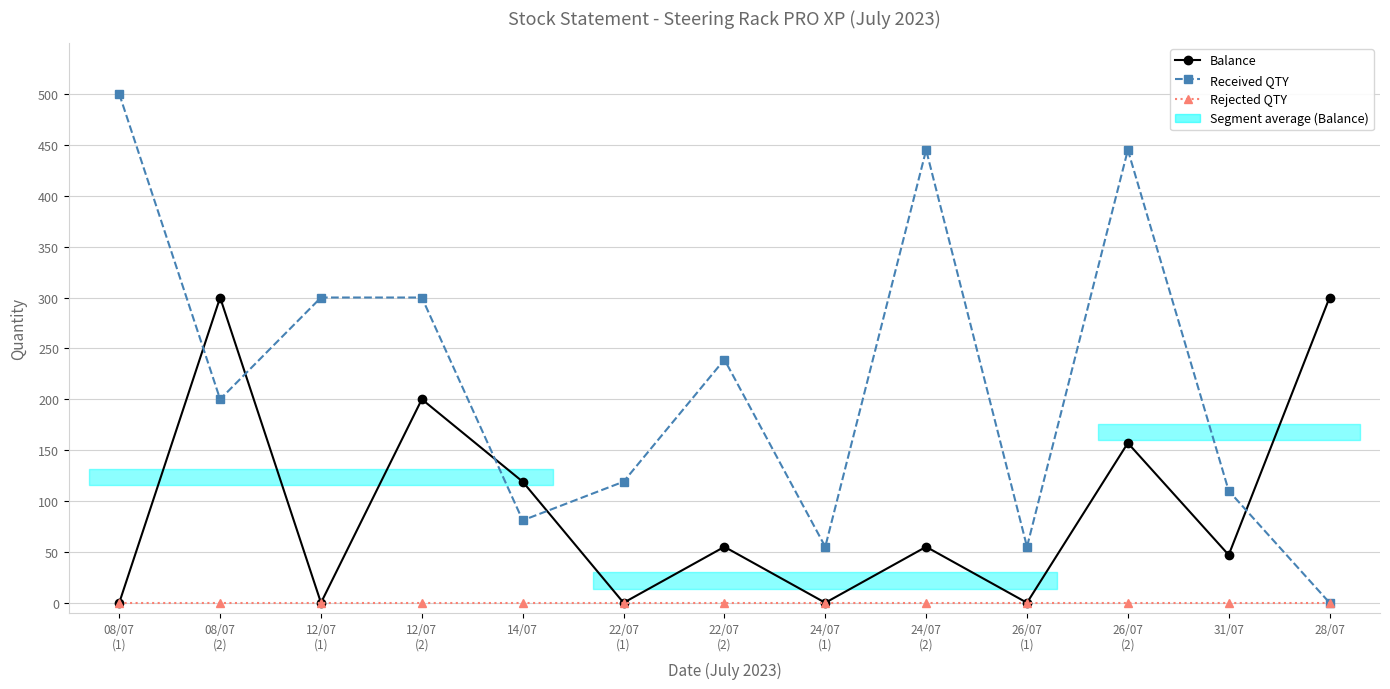

Count the Balance values in the range 0 to 157.

10